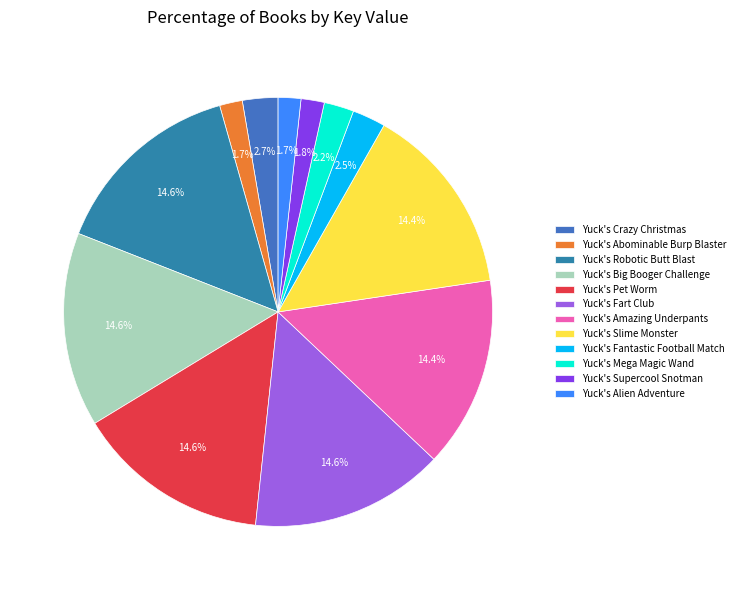

The Yuck's Abominable Burp Blaster slice represents 2% of the pie. True or false?

True